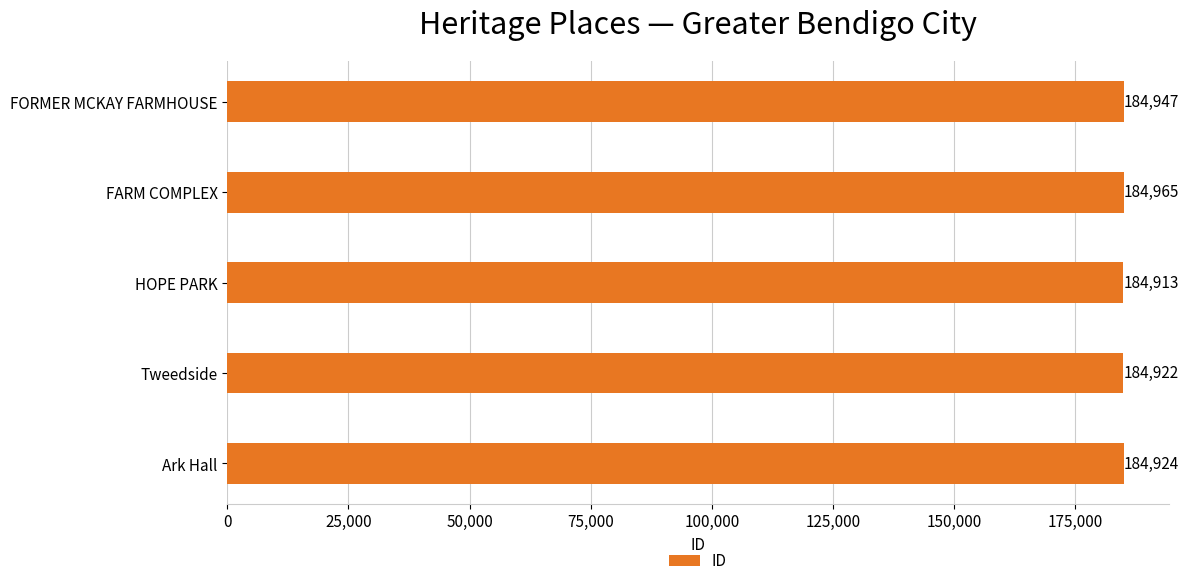

What is the label of the 1st bar from the top?

FORMER MCKAY FARMHOUSE